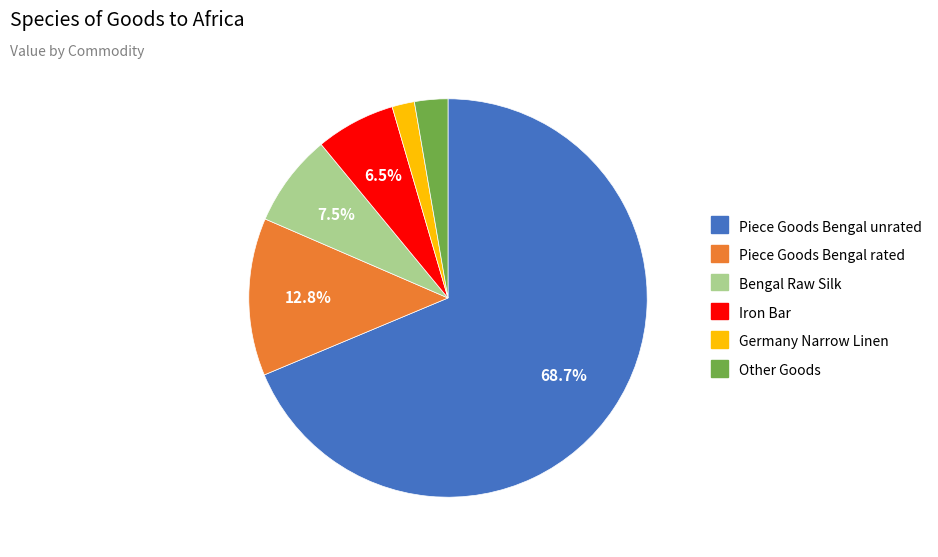

How many segments does this pie chart have?

6